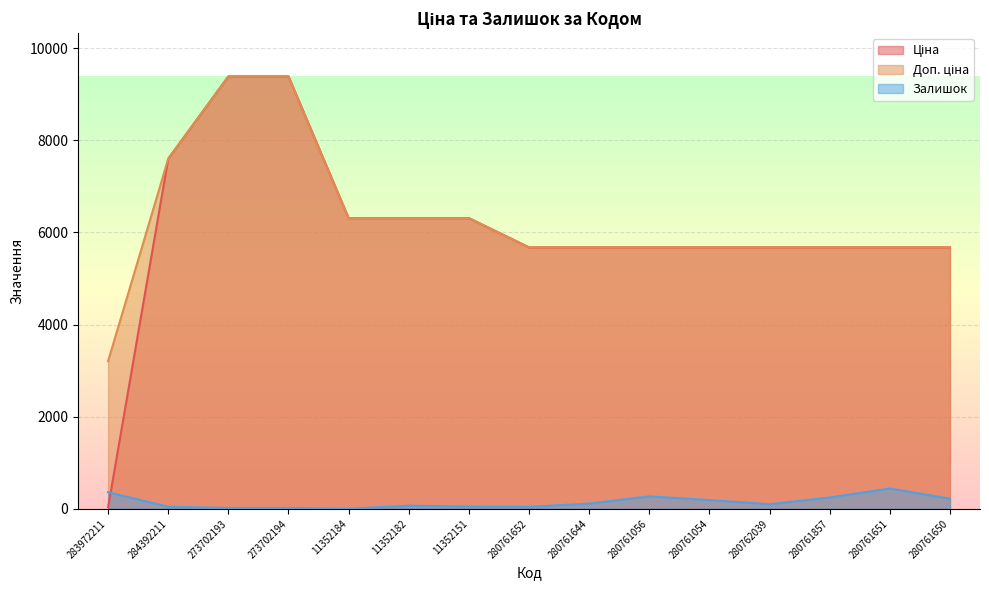

Reading left to right, extract all data points from this chart.

Ціна: 32.0	7596.5	9384.0	9384.0	6308.8	6308.8	6308.8	5673.8	5673.8	5673.8	5673.8	5673.8	5673.8	5673.8	5673.8
Доп. ціна: 3205.0	7596.5	9384.0	9384.0	6308.8	6308.8	6308.8	5673.8	5673.8	5673.8	5673.8	5673.8	5673.8	5673.8	5673.8
Залишок: 360.0	44.0	18.0	18.0	2.0	68.0	49.0	42.0	113.0	270.0	190.0	99.0	246.0	441.0	220.0